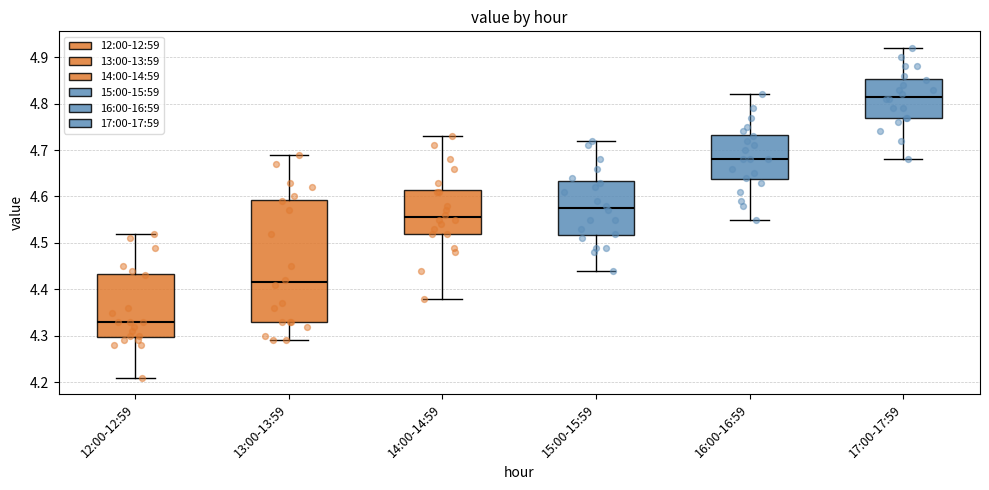

Comparing the boxes themselves (not the whiskers), which one is the tallest?

13:00-13:59